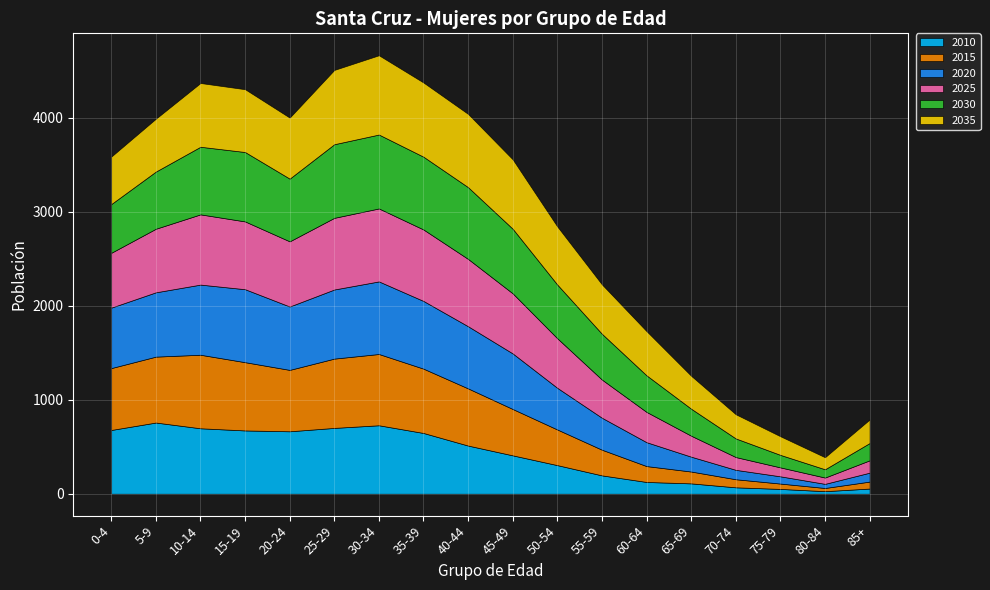

After their last crossing, which series has the higher values: 2030 or 2010?

2030